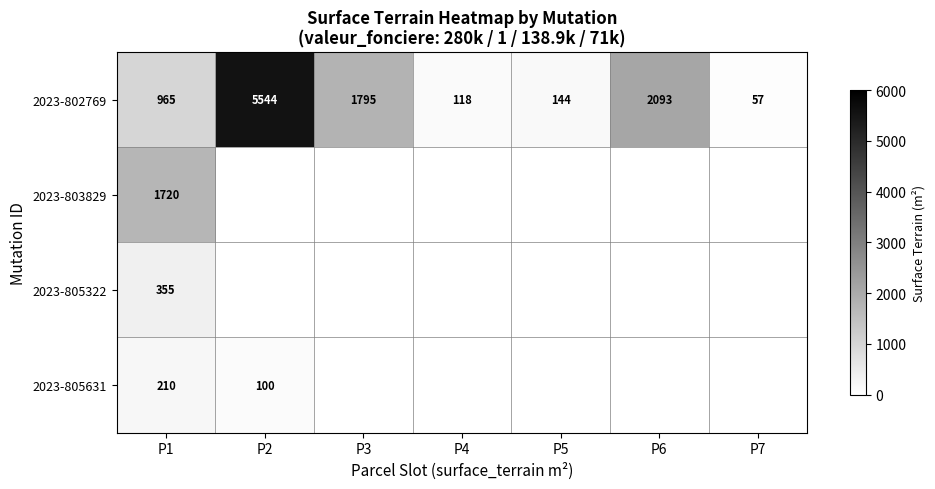

What is the difference between the maximum and second lowest values in the 2023-802769 series?

5426